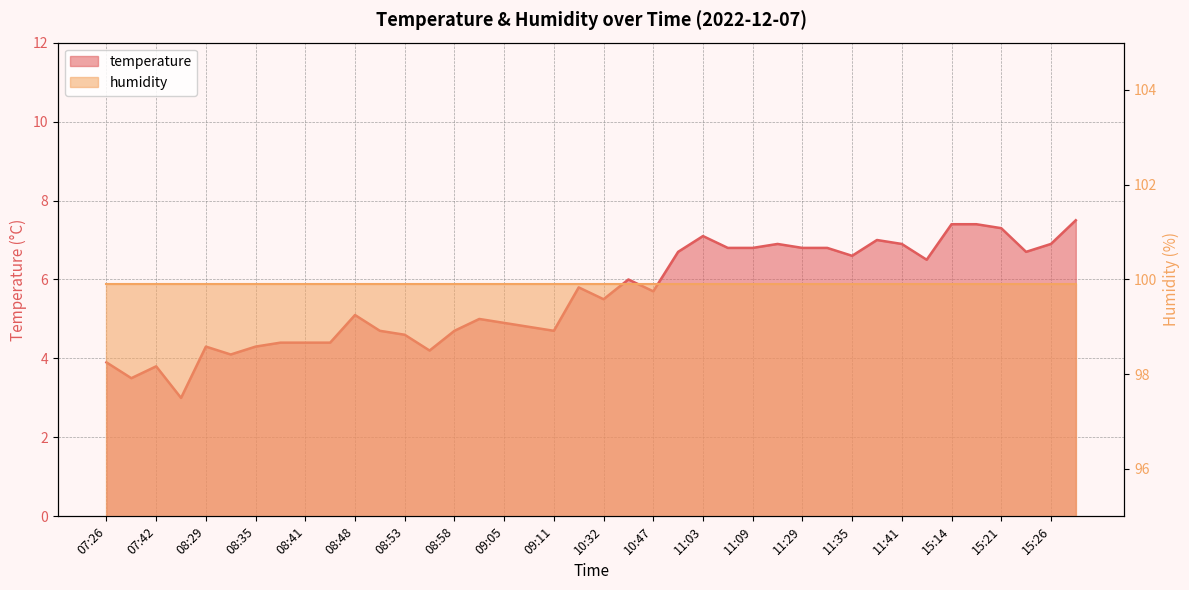

Which has a higher value, 09:02 or 07:45?

09:02